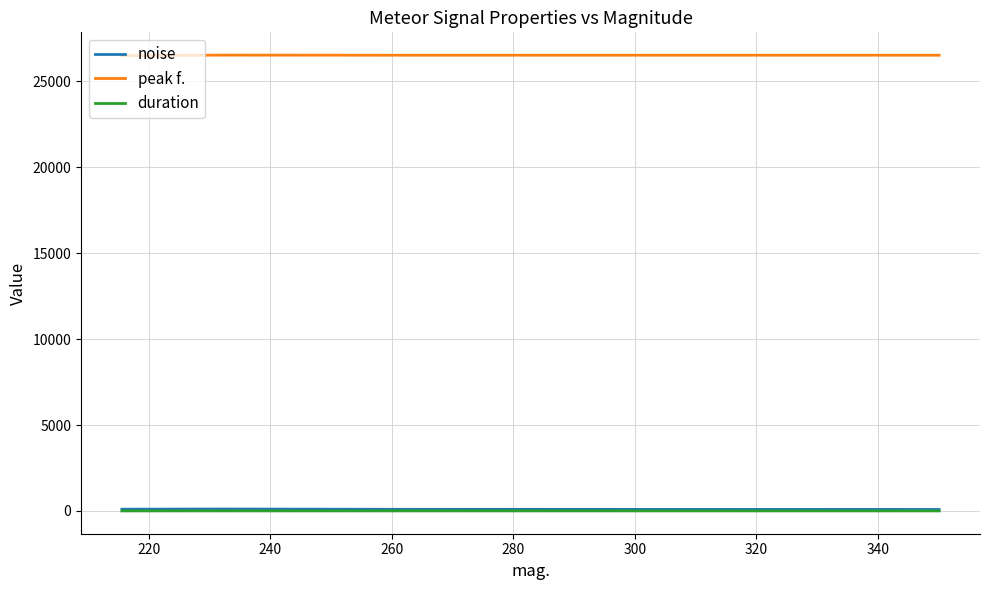

True or false: noise and duration intersect in this chart.

False